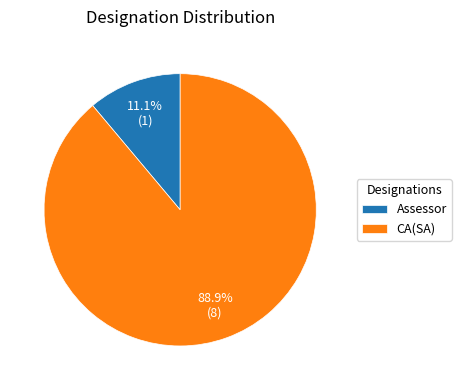

How many segments does this pie chart have?

2